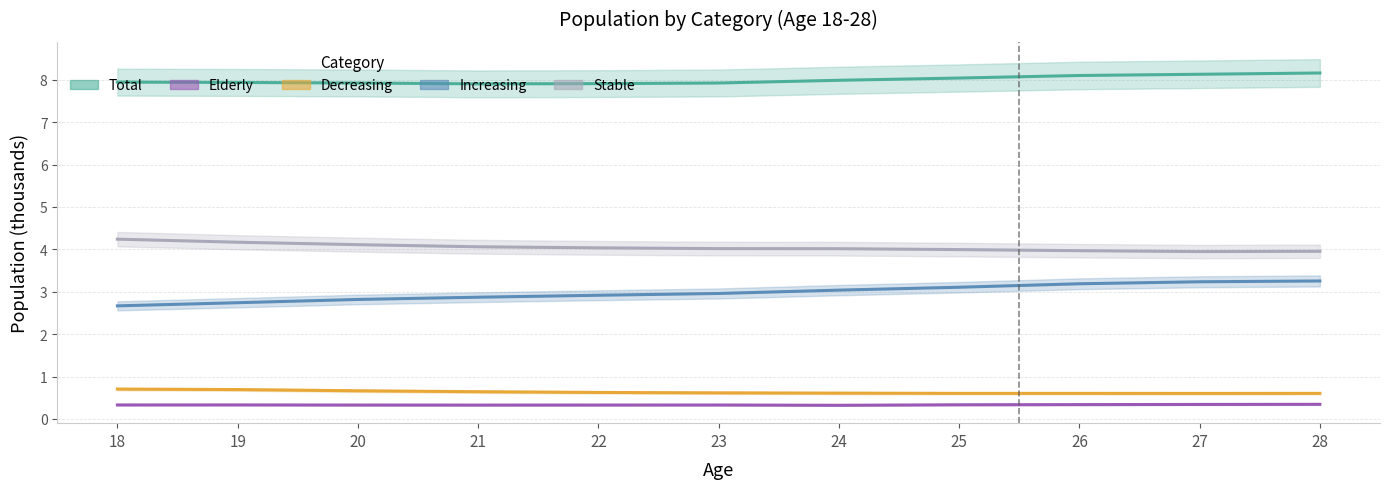

True or false: Decreasing and Total intersect in this chart.

False